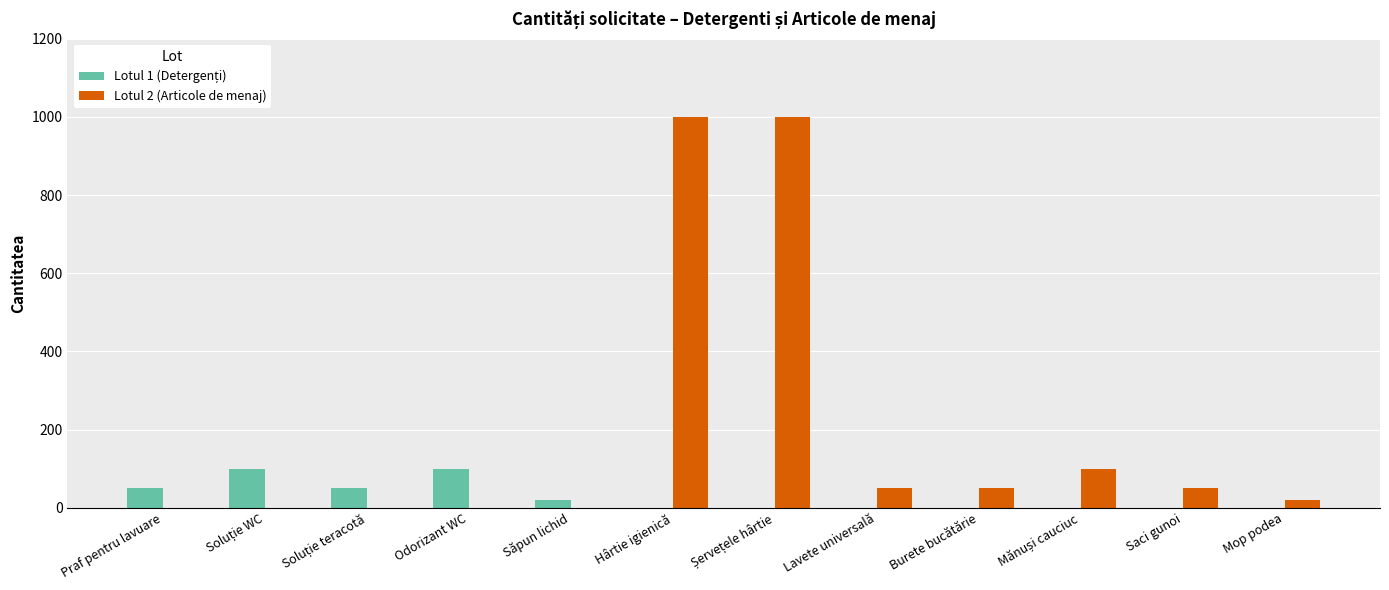

Is it true that Lotul 2 (Articole de menaj) equals 1000 at Hârtie igienică?

True